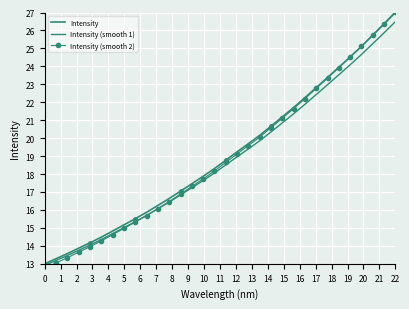

Rank the series at 1 from lowest to highest value.

Intensity (smooth 2), Intensity (smooth 1), Intensity